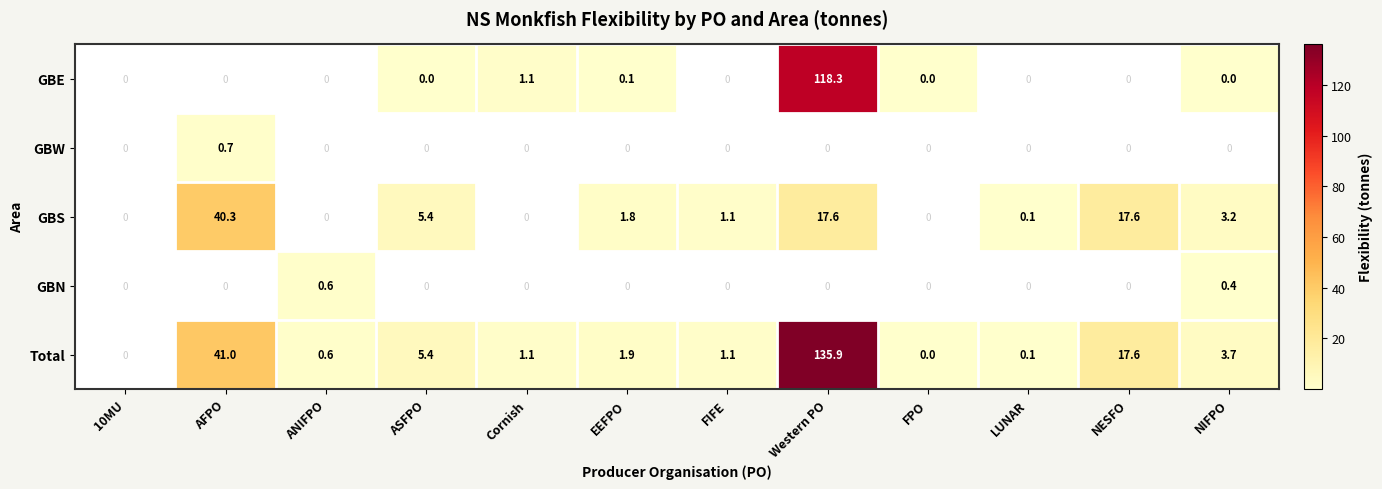

Is the value of GBN at NIFPO greater than the value of GBS at Western PO?

No